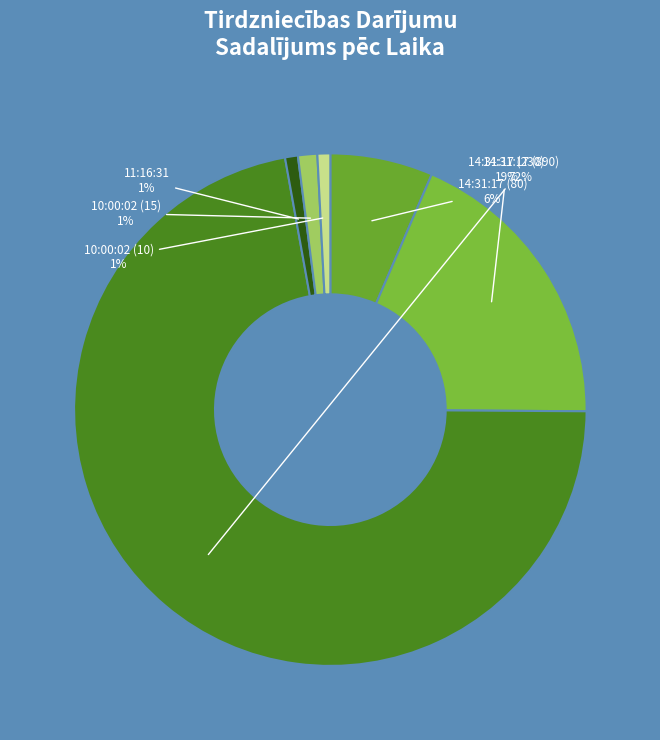

Does any single category account for the majority?

Yes